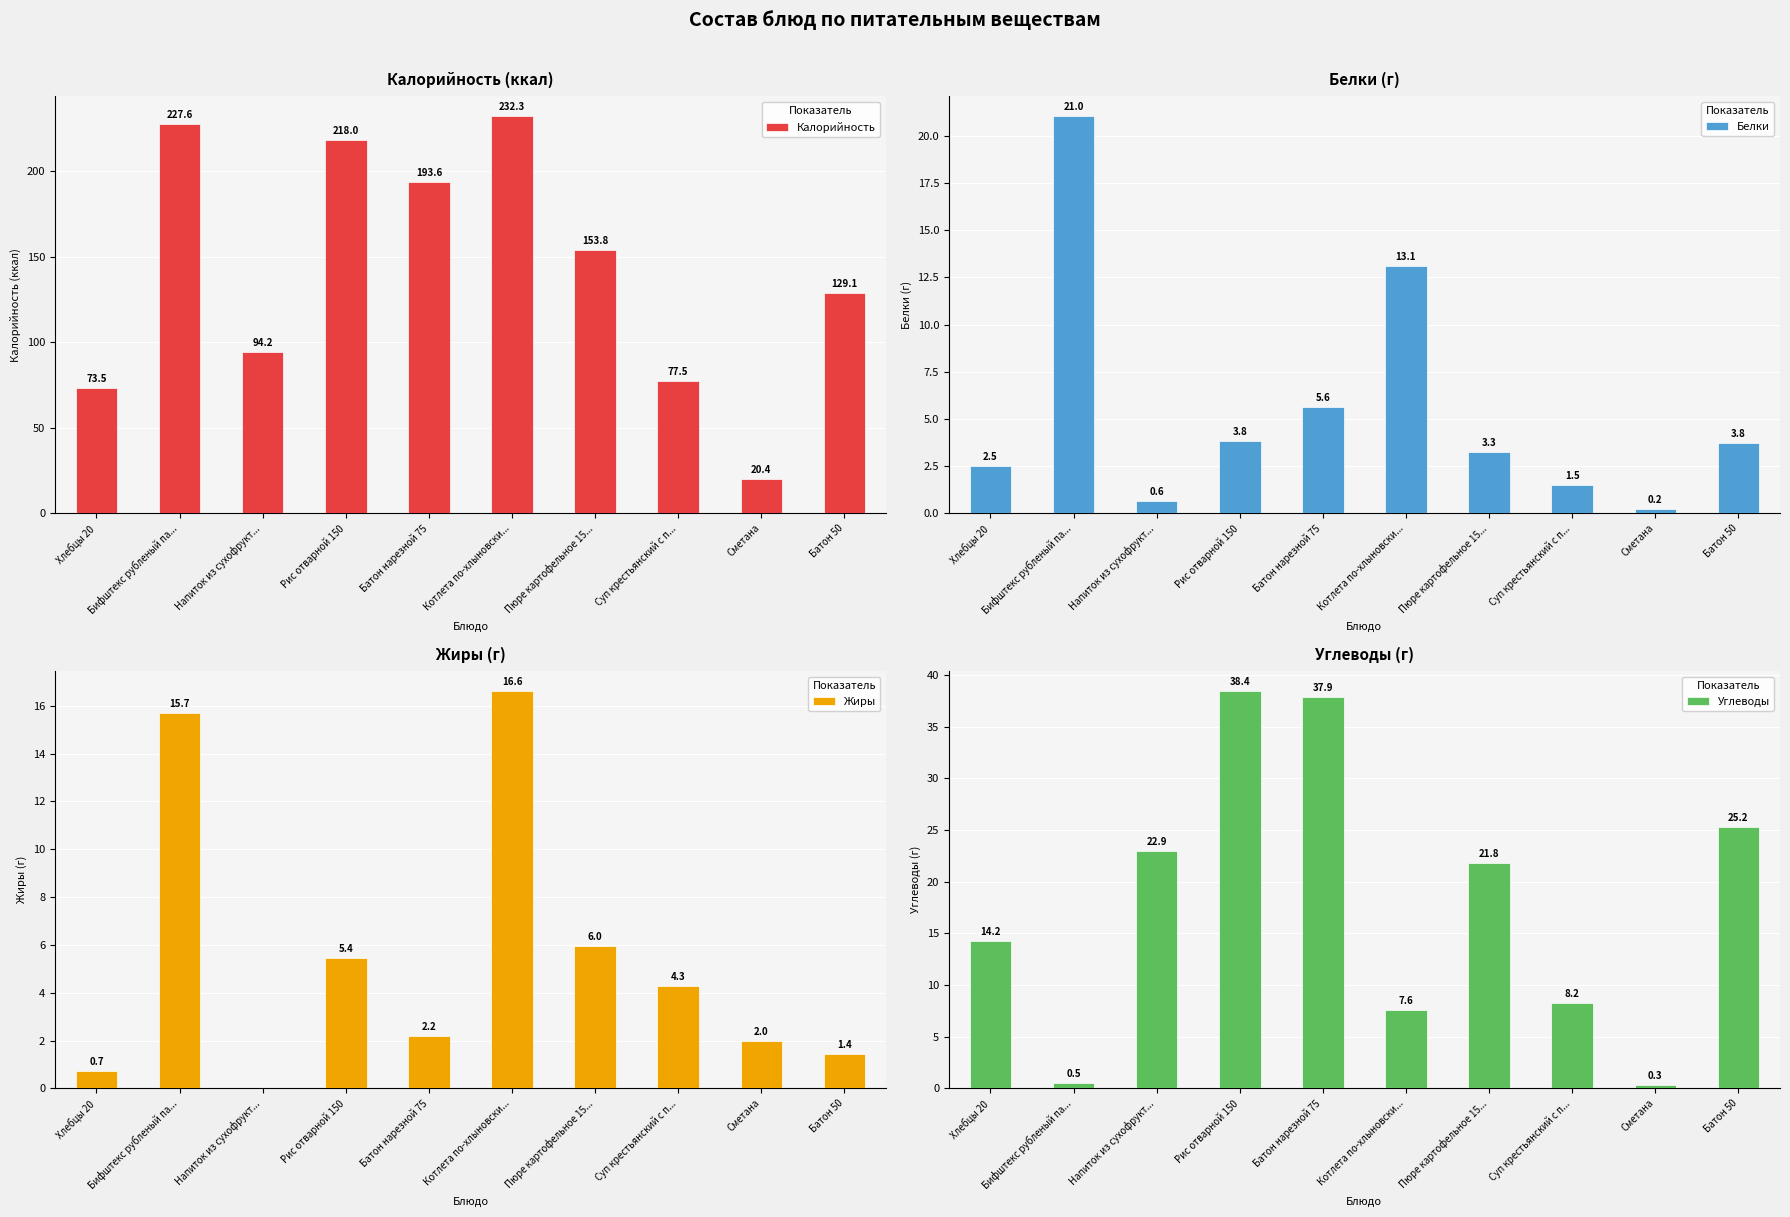

What is the spread (max minus min) of values at Котлета по-хлыновски...?

224.7